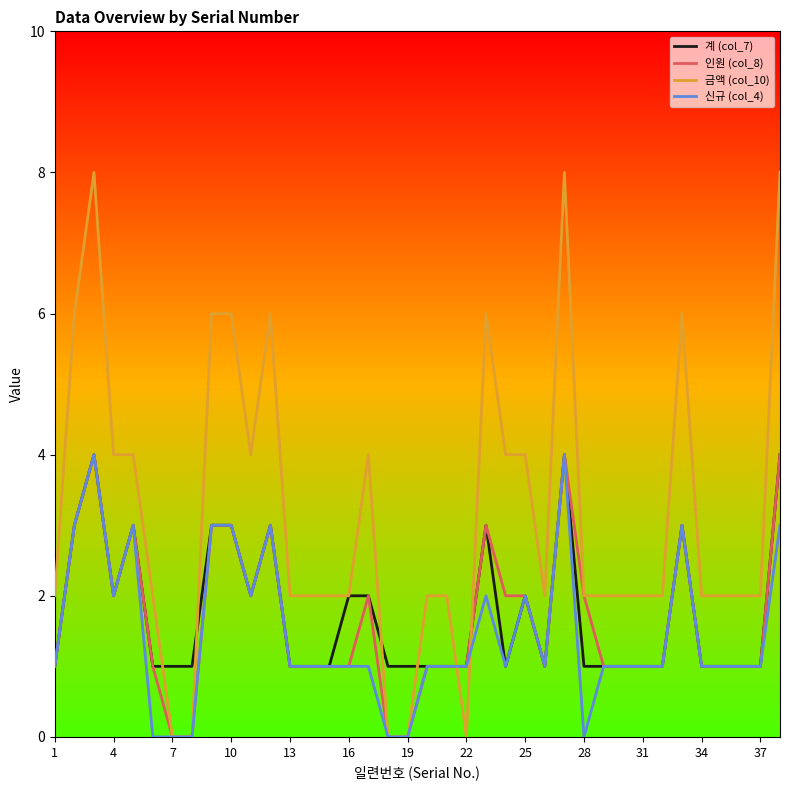

Which series has the largest total across all categories?

금액 (col_10)